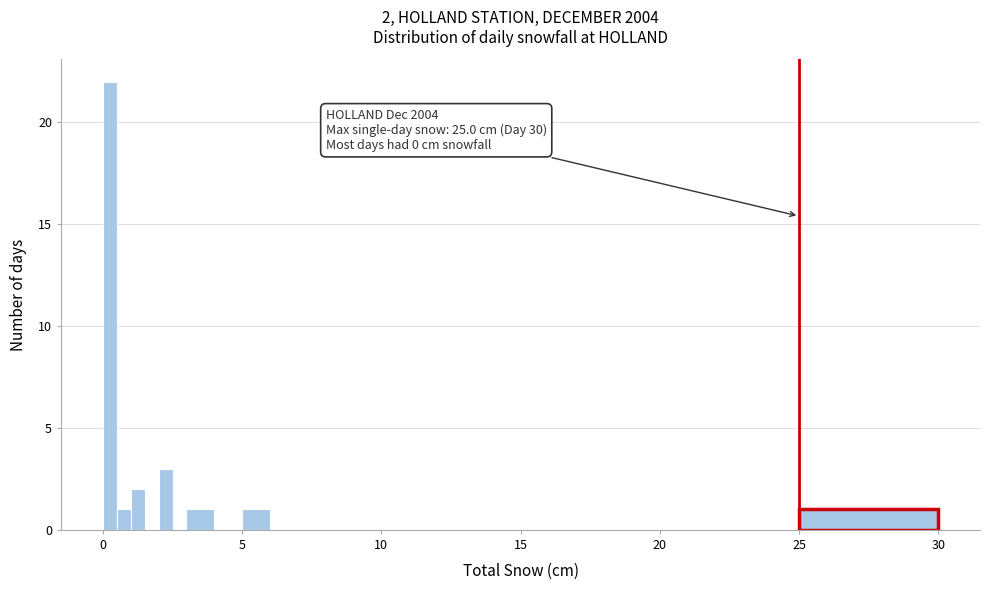

Around what value on the x-axis is the tallest bar? Give the approximate position of its centre, as read against the axis.

0.5